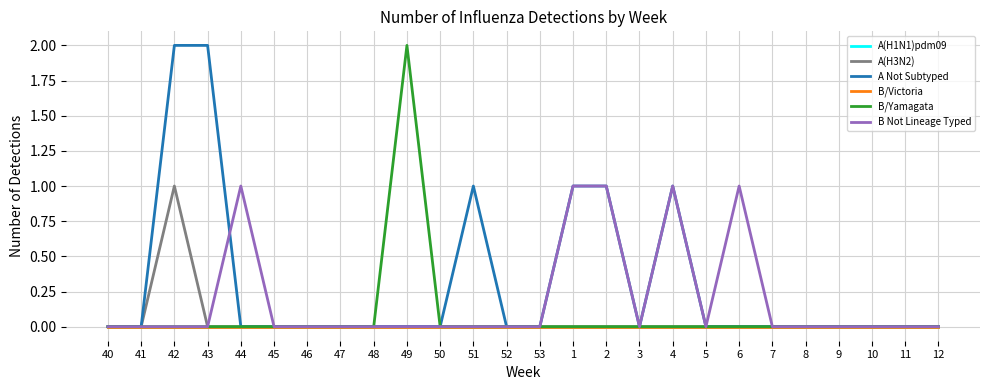

What is the difference between the maximum and second lowest values in the A Not Subtyped series?

2